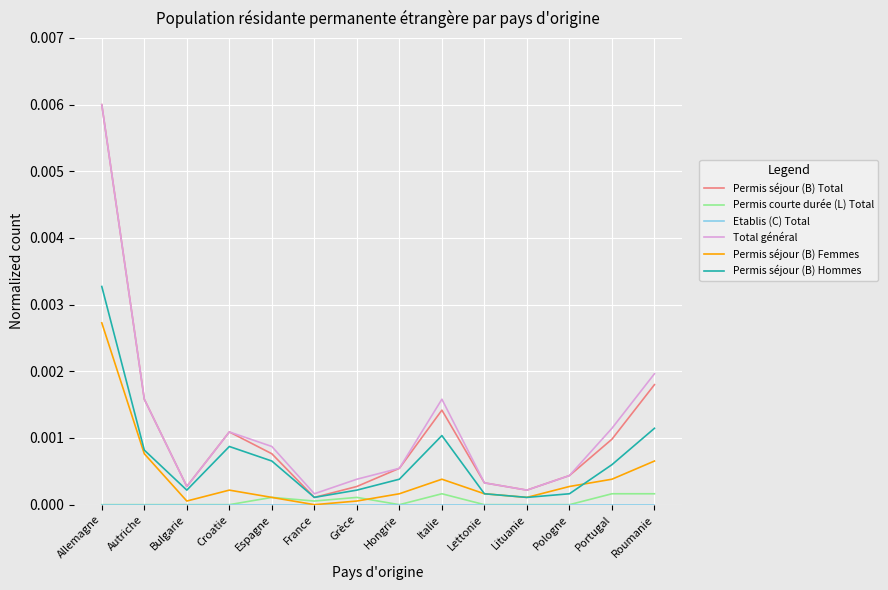

Is it true that Permis séjour (B) Total equals 0.0 at Hongrie?

True